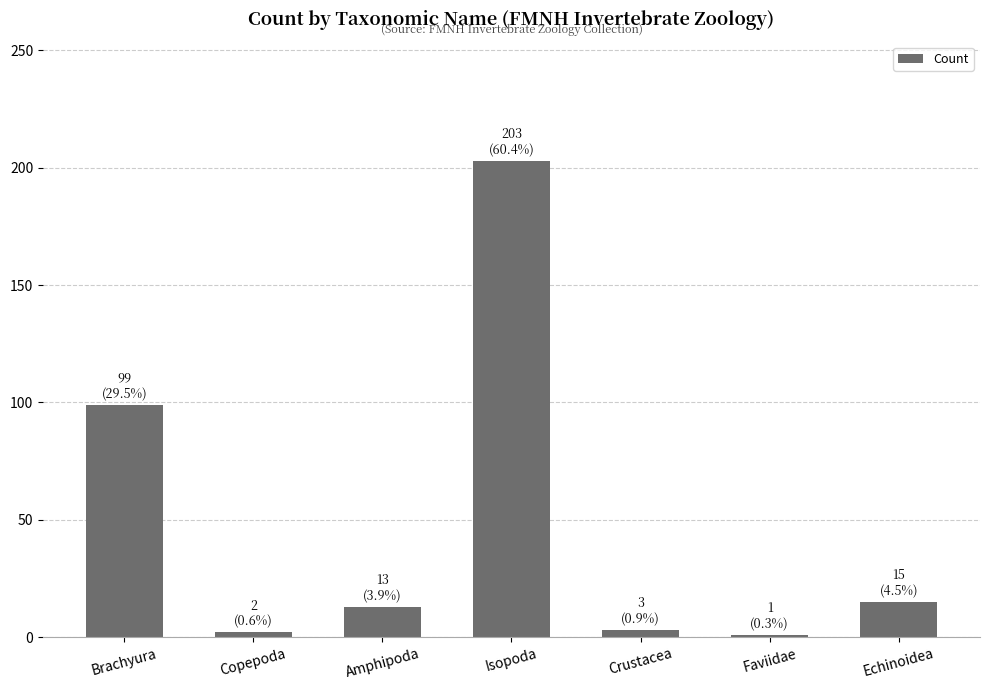

What is the maximum value shown in the chart?

203